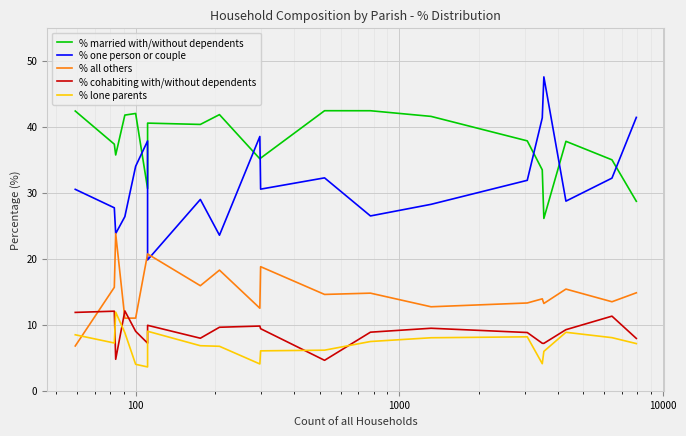

True or false: % married with/without dependents and % all others cross at least once.

False